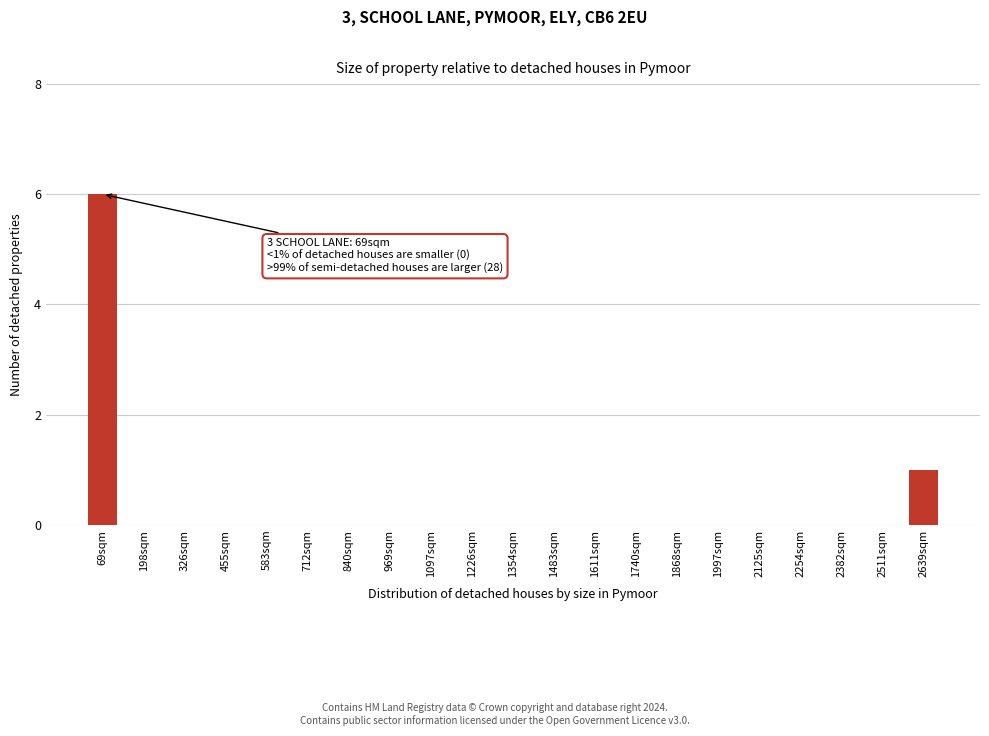

Reading right to left, what are all the values shown in this chart?

2639sqm=1	2511sqm=0	2382sqm=0	2254sqm=0	2125sqm=0	1997sqm=0	1868sqm=0	1740sqm=0	1611sqm=0	1483sqm=0	1354sqm=0	1226sqm=0	1097sqm=0	969sqm=0	840sqm=0	712sqm=0	583sqm=0	455sqm=0	326sqm=0	198sqm=0	69sqm=6